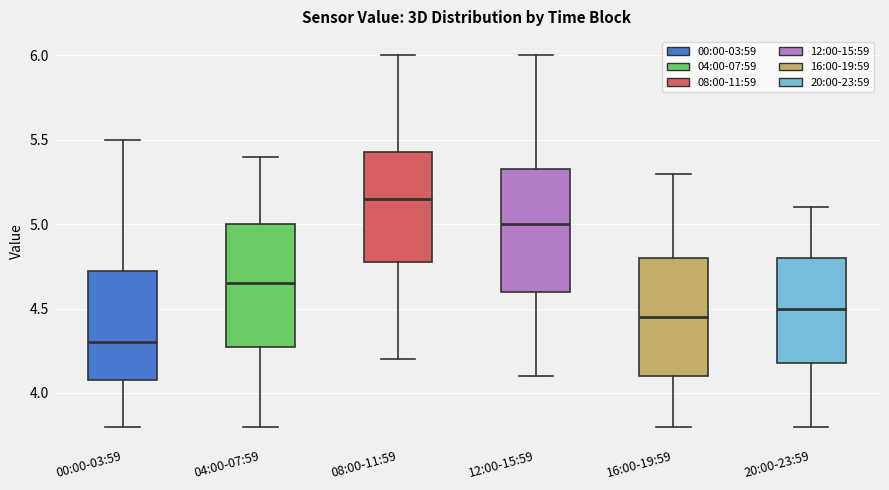

Which box has the highest median line?

08:00-11:59